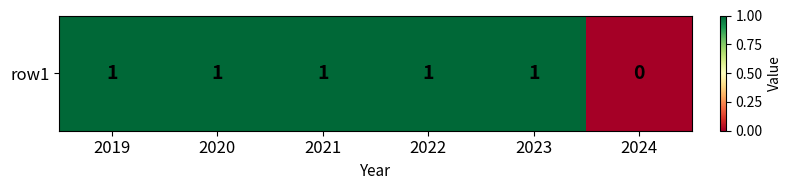

The chart shows a value of 2 at 2019. True or false?

False